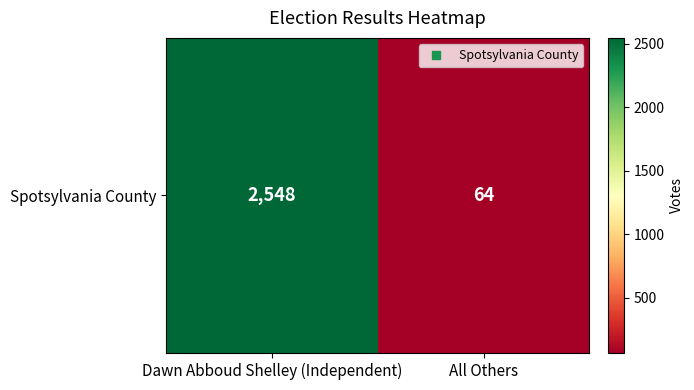

Reading left to right, extract all data points from this chart.

2548	64